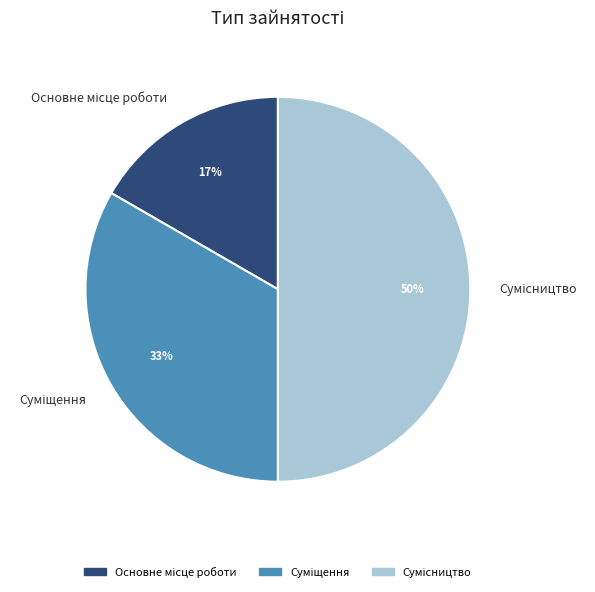

To the nearest percent, what is the average slice percentage?

33%